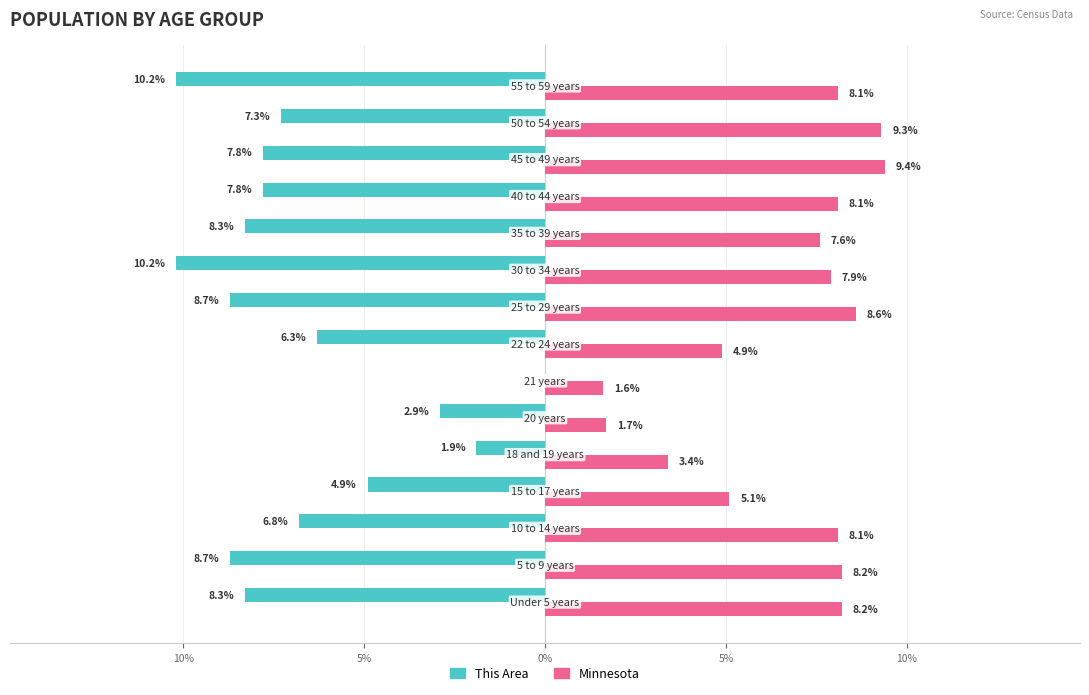

What is the average value of the This Area series?

-6.7